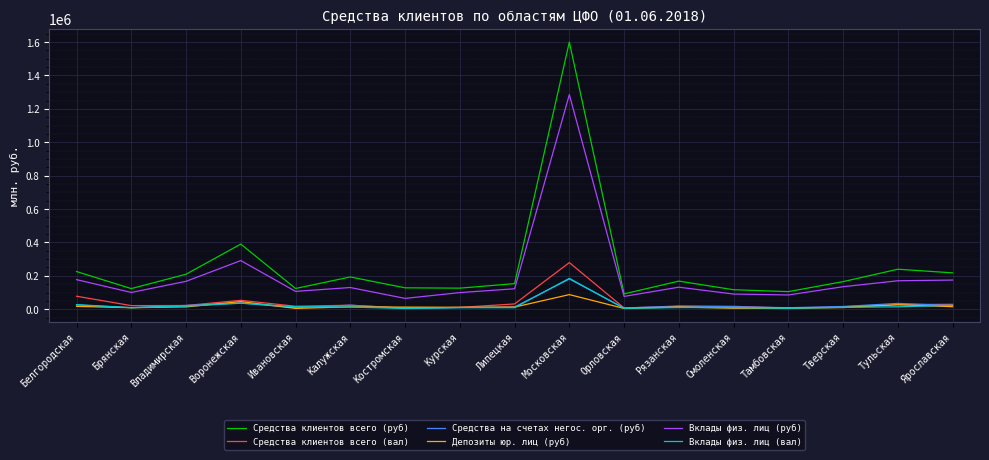

What is the greatest value displayed?

1599994